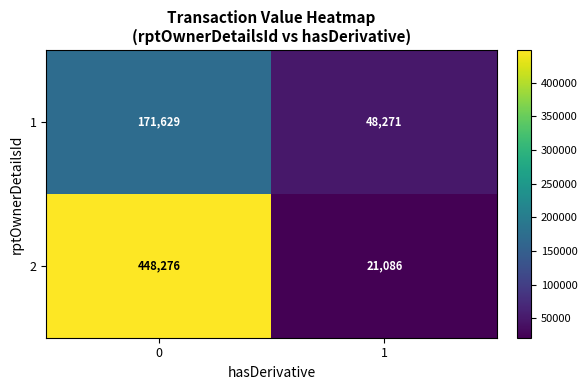

What is the difference between the highest and lowest values at 1?

27185